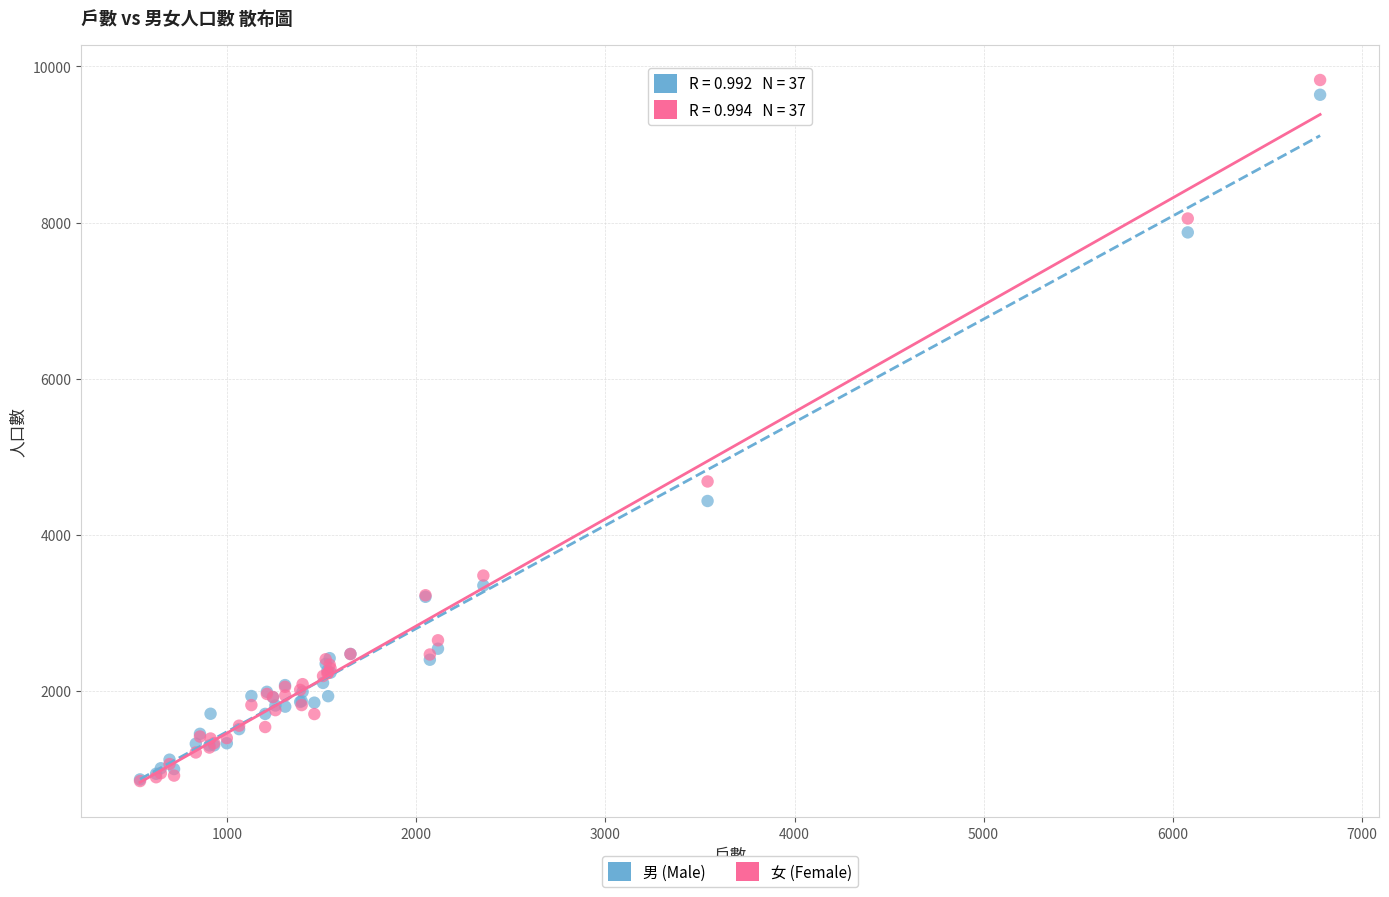

Which series reaches the maximum Y coordinate?

女 (Female)